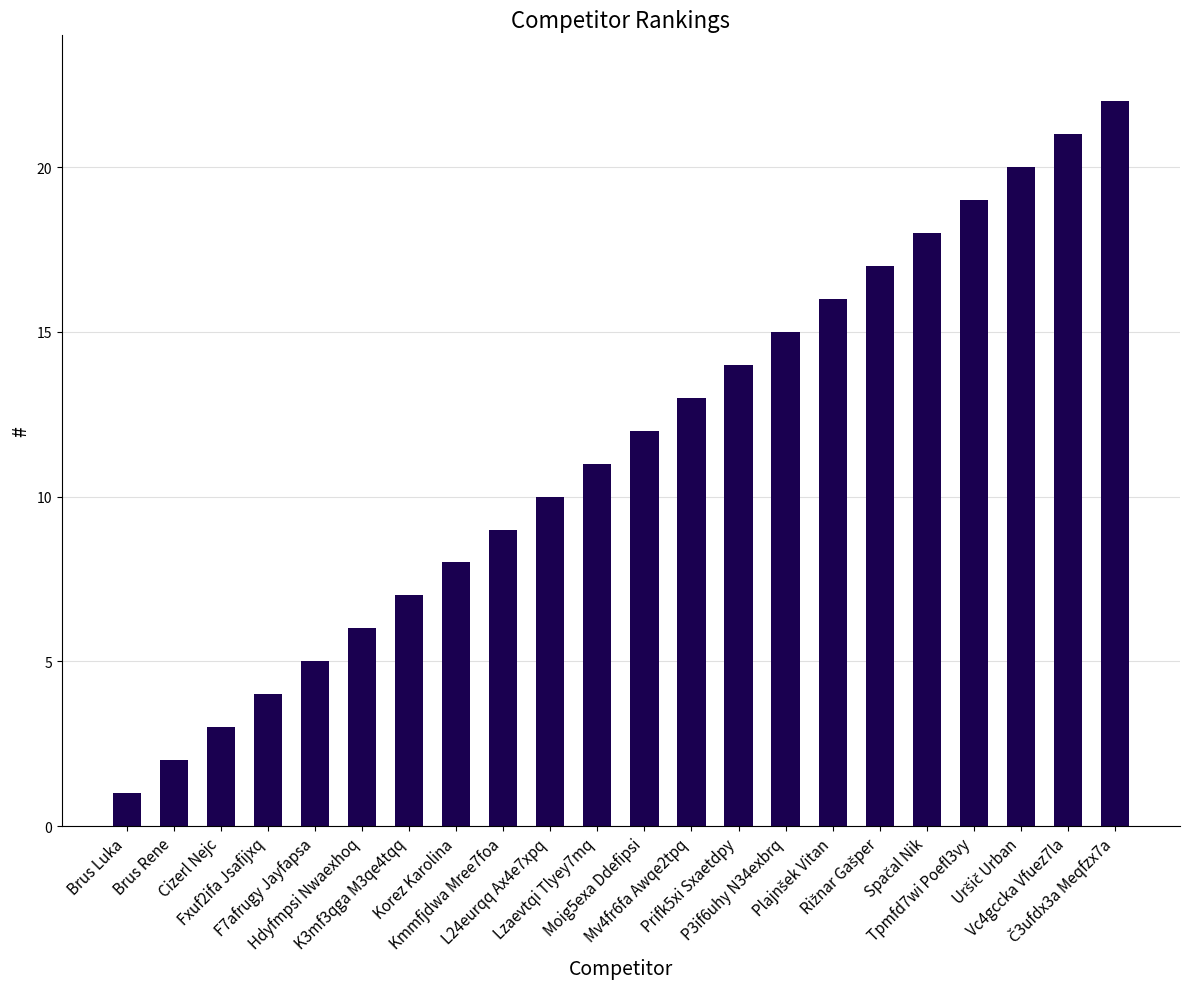

Count the number of categories in the chart.

22